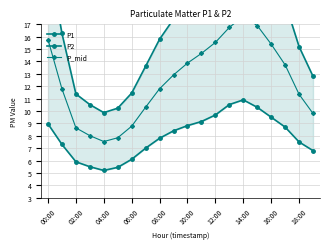

Read the P1 value at 10:00.

18.9